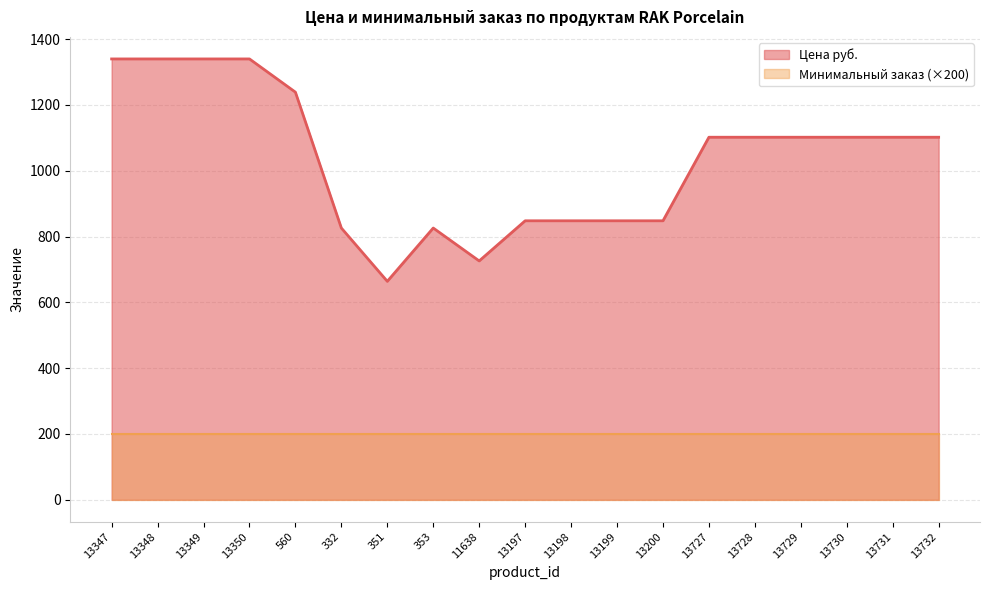

What is the label of the 17th point from the left?

13730